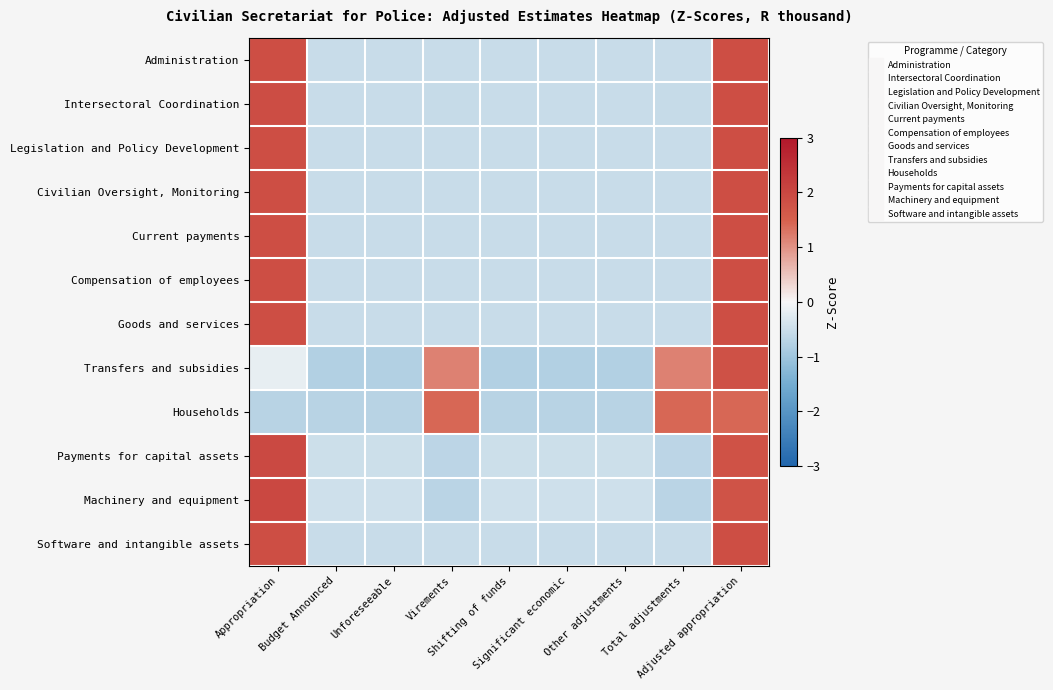

At Virements, list the series in order from smallest to largest.

Machinery and equipment, Payments for capital assets, Intersectoral Coordination, Civilian Oversight, Monitoring, Current payments, Compensation of employees, Goods and services, Software and intangible assets, Legislation and Policy Development, Administration, Transfers and subsidies, Households